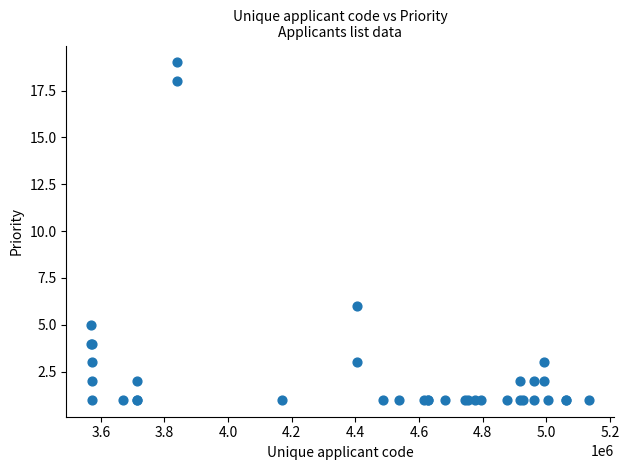

What Y value in the scatter plot is closest to 10?

6